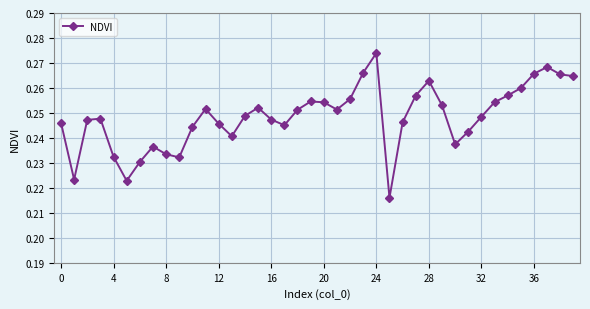

True or false: the data has more than 2 interior local peaks.

True